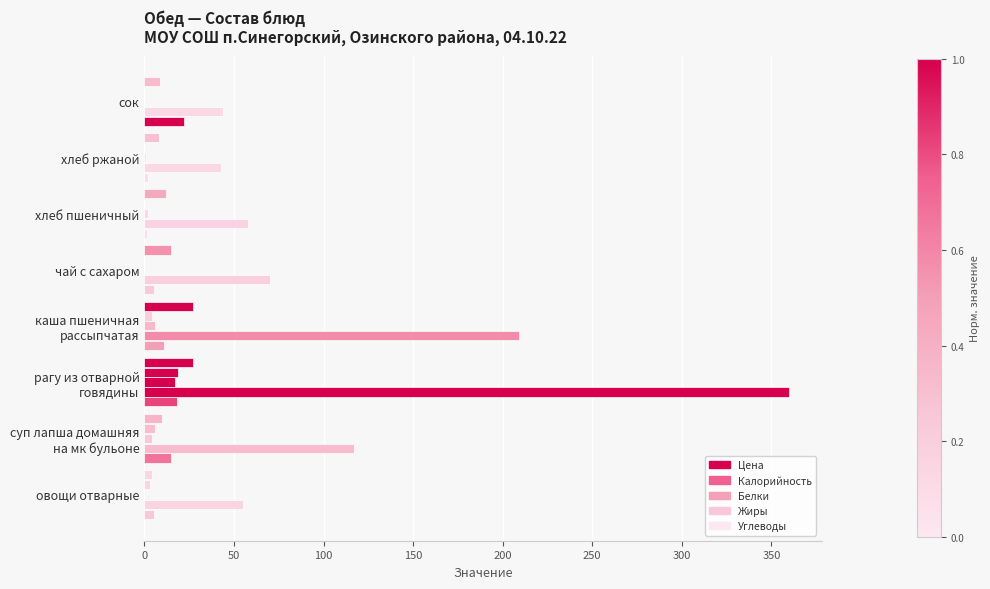

What is the difference between the second highest and minimum values in the Цена series?

16.4